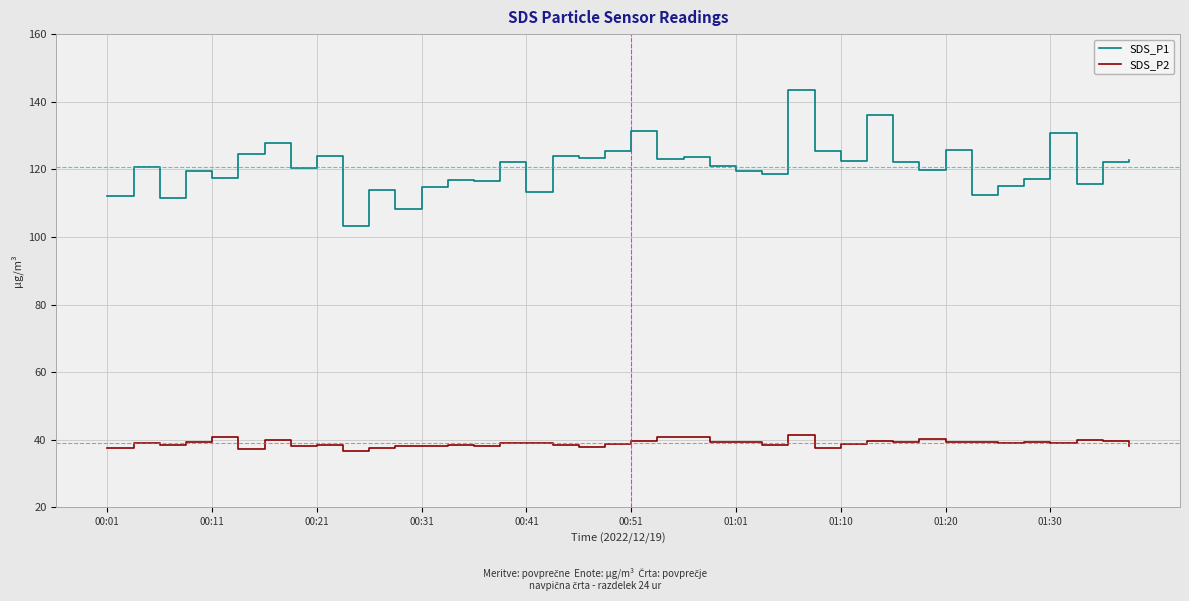

True or false: SDS_P2 and SDS_P1 intersect in this chart.

False